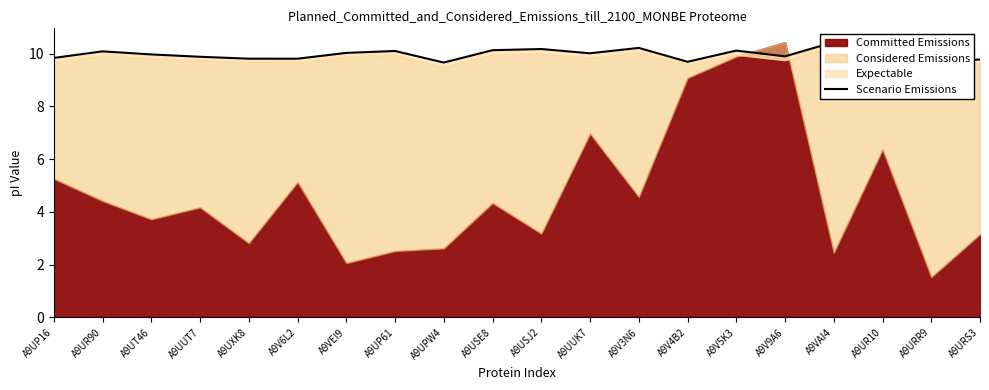

Which category has the highest value across all series?

A9VAI4